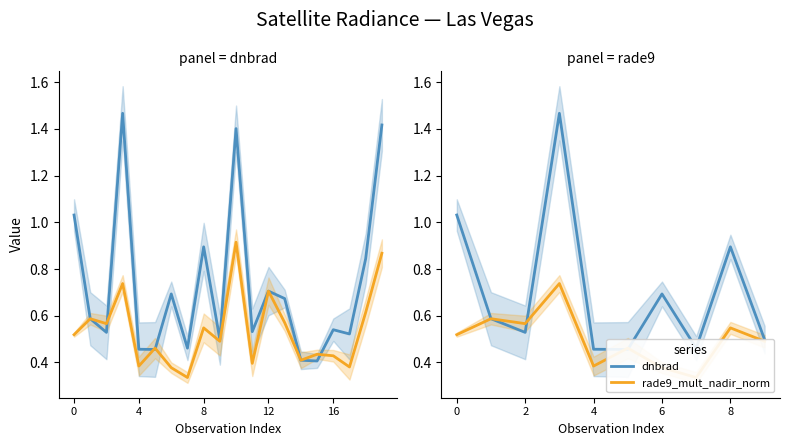

What is the difference between the highest and lowest values at 7?

0.1